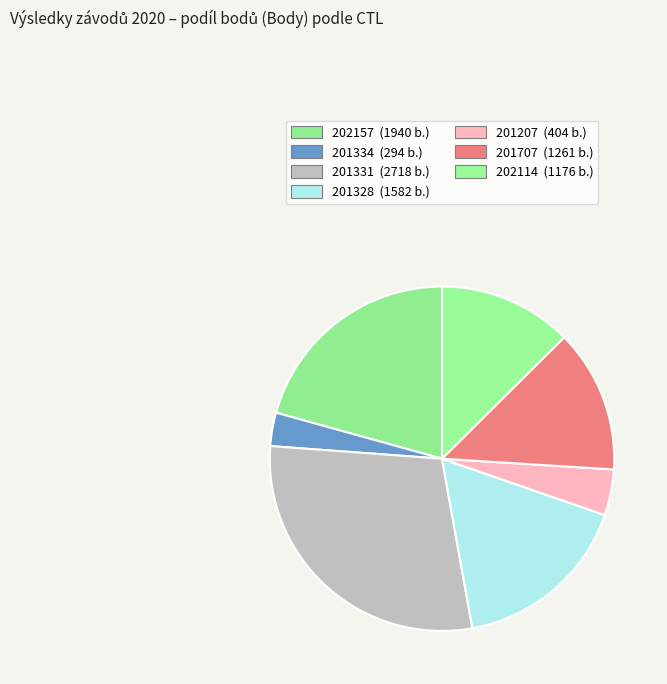

Which category has the biggest portion of the pie?

201331